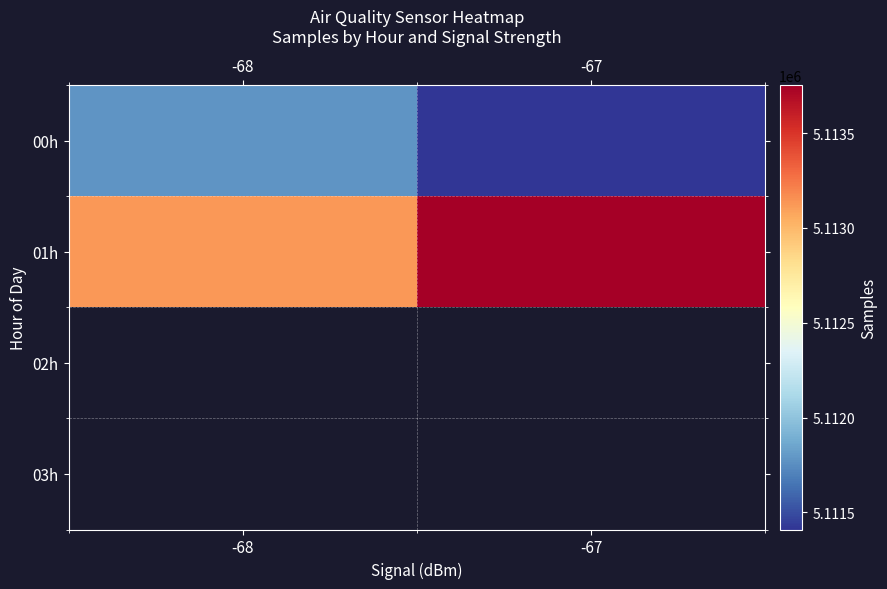

What is the average value of the 01h series?

5113438.8